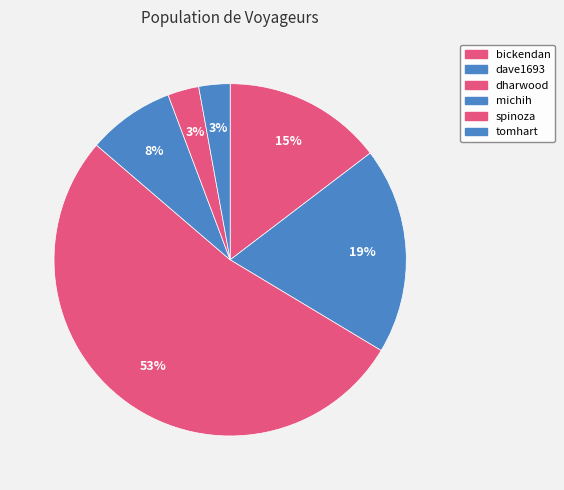

Combined, do tomhart and dharwood account for over 50%?

Yes